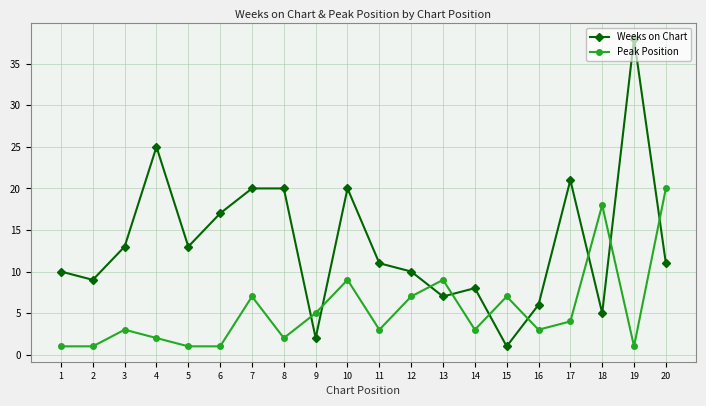

At which category is the sum across all series the highest?

19